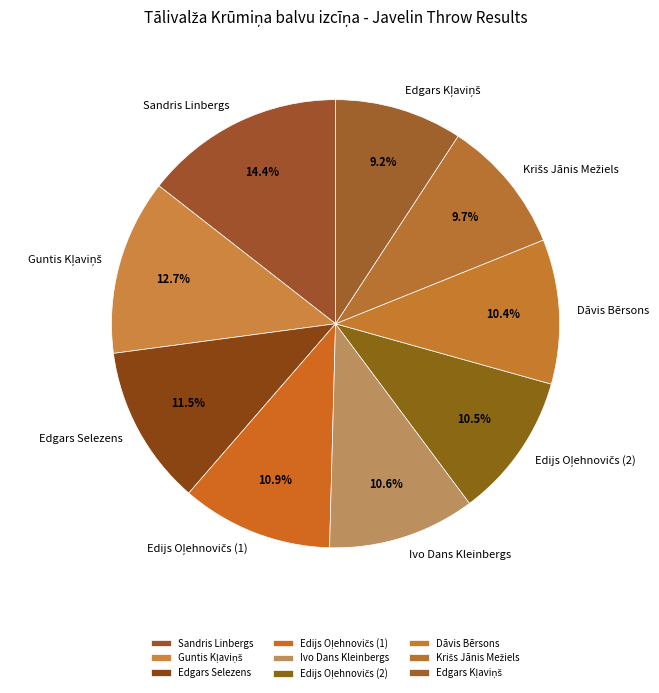

Combined, do Edgars Selezens and Dāvis Bērsons account for over 50%?

No